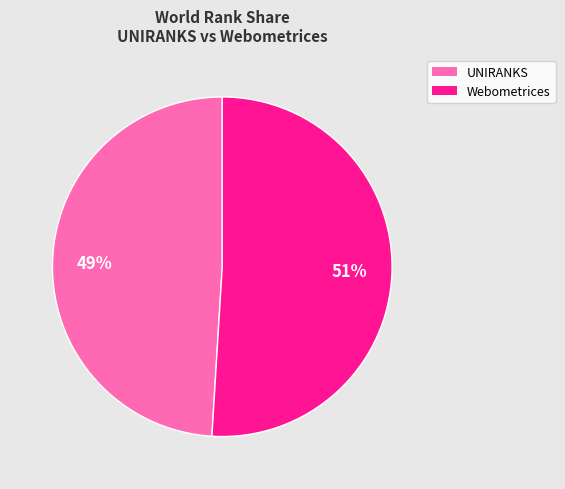

To the nearest percent, what is the difference between the largest and smallest slice percentages?

2%